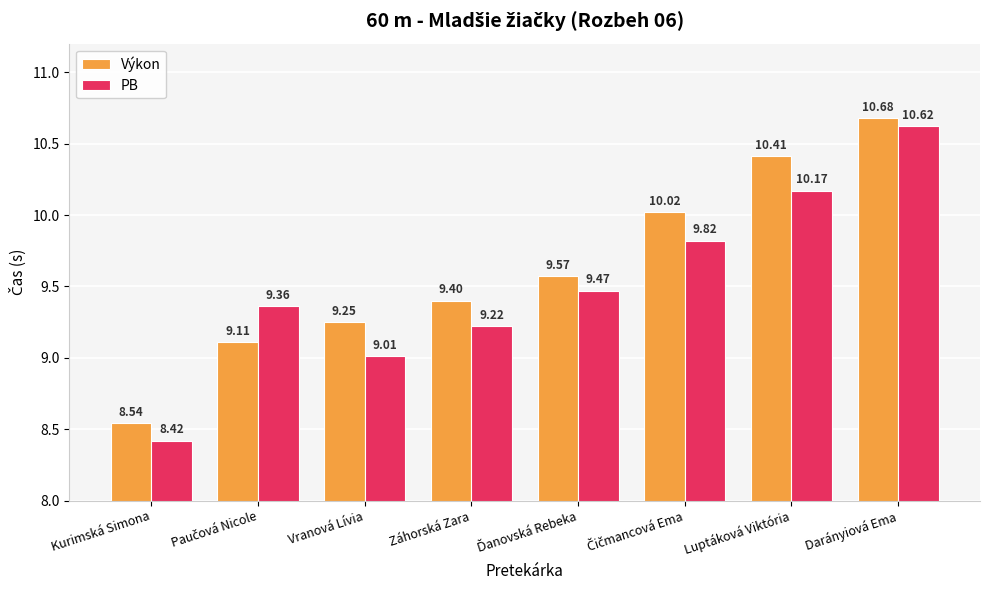

What is the difference between the PB values at Kurimská Simona and Vranová Lívia?

0.6